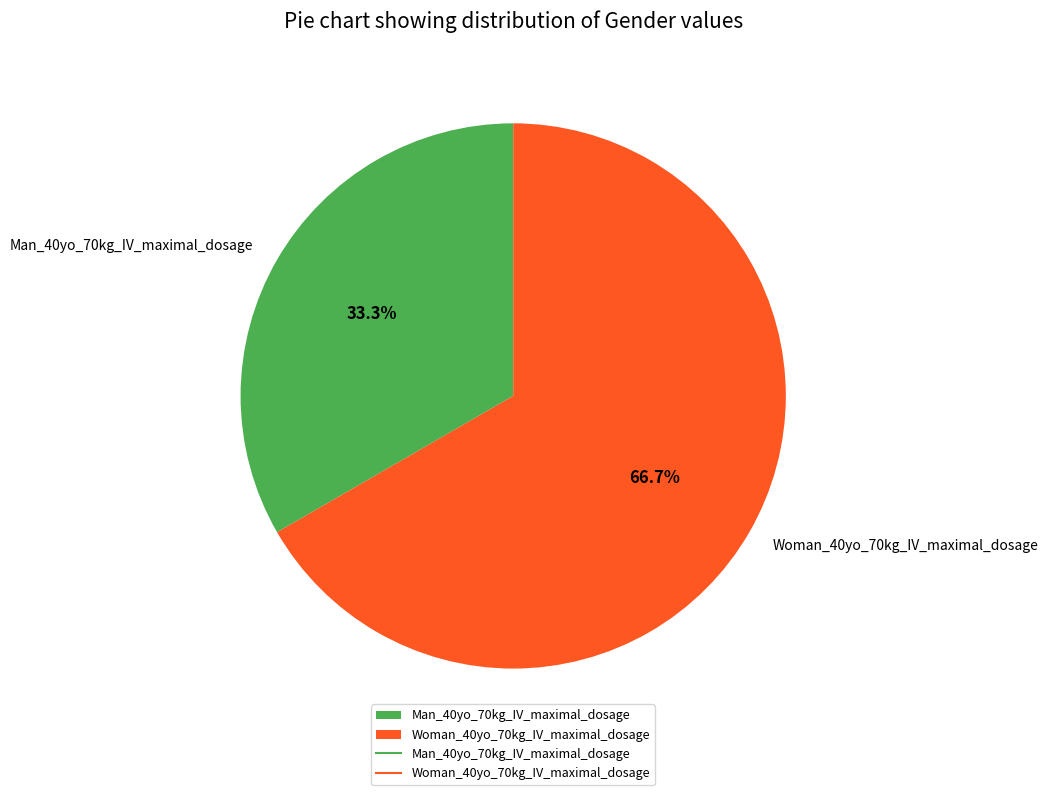

How many segments does this pie chart have?

2